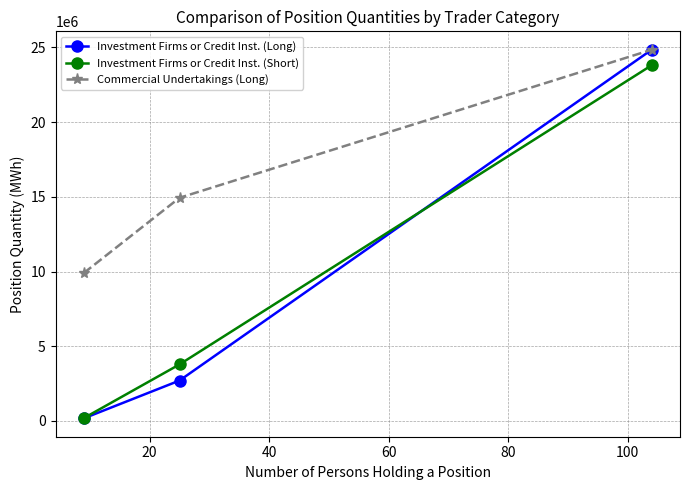

Count the number of categories in the chart.

3